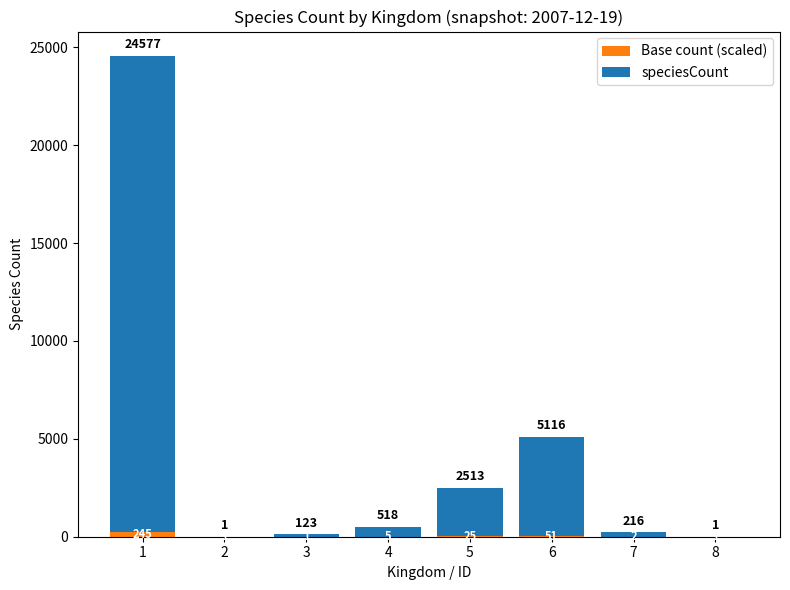

What is the total value across all series at 4?

518